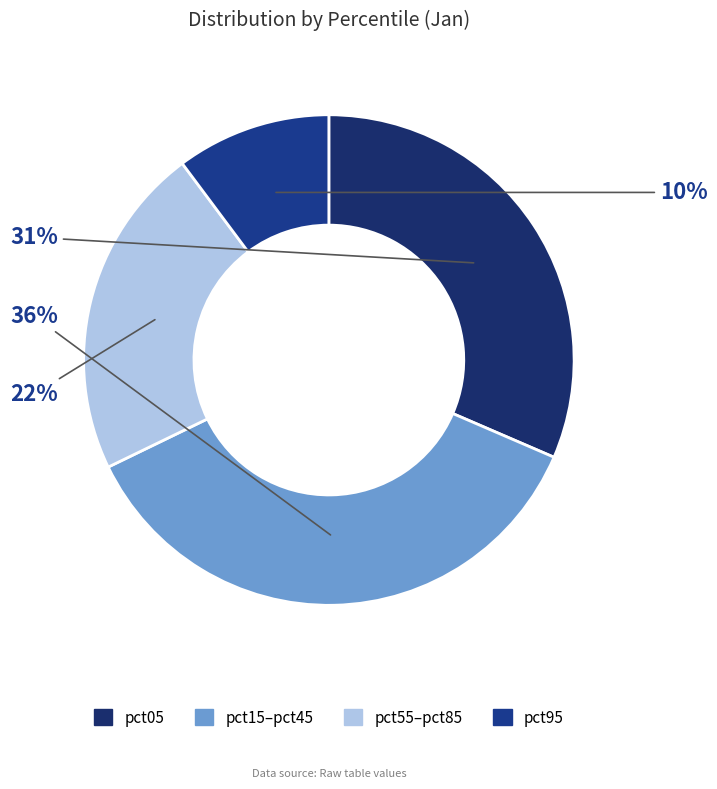

Count the number of slices in the pie.

4